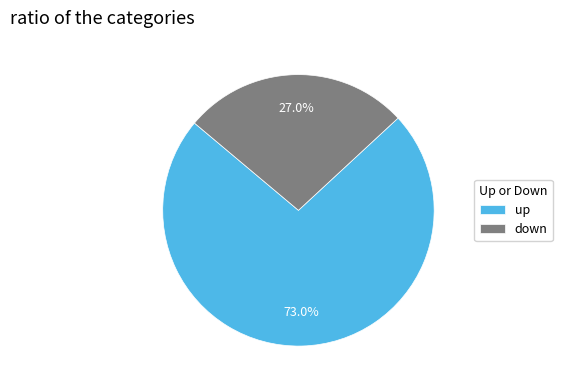

The up slice represents 81% of the pie. True or false?

False